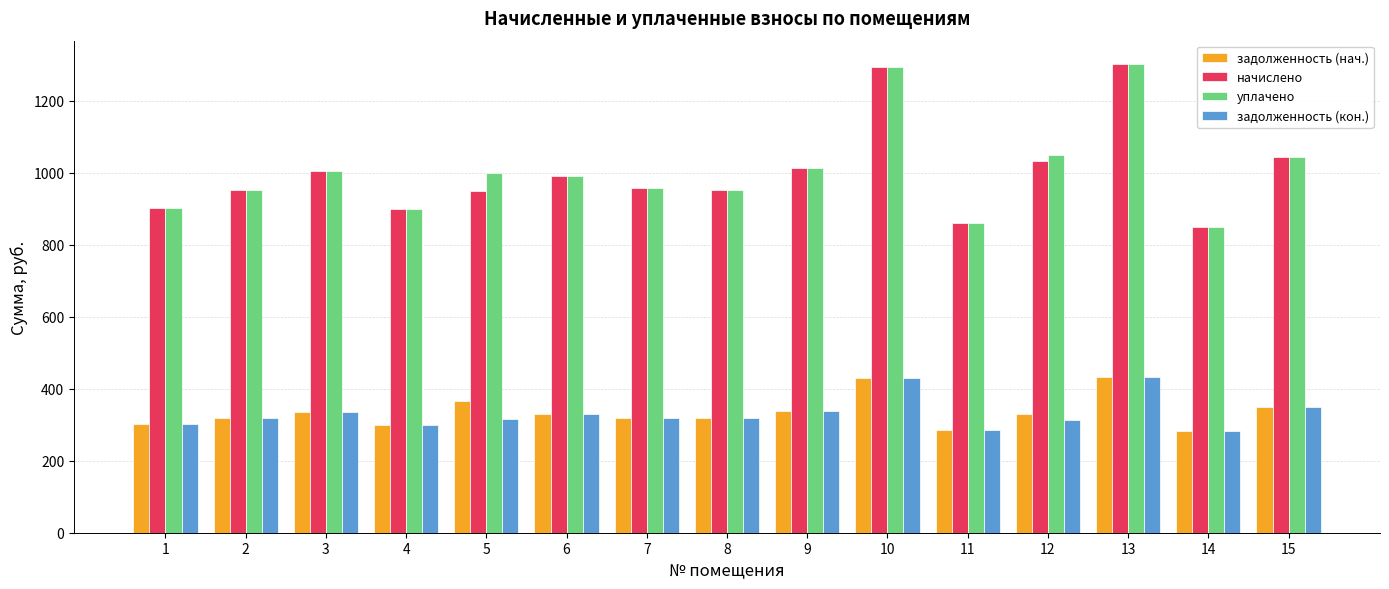

What is the greatest value displayed?

1302.5